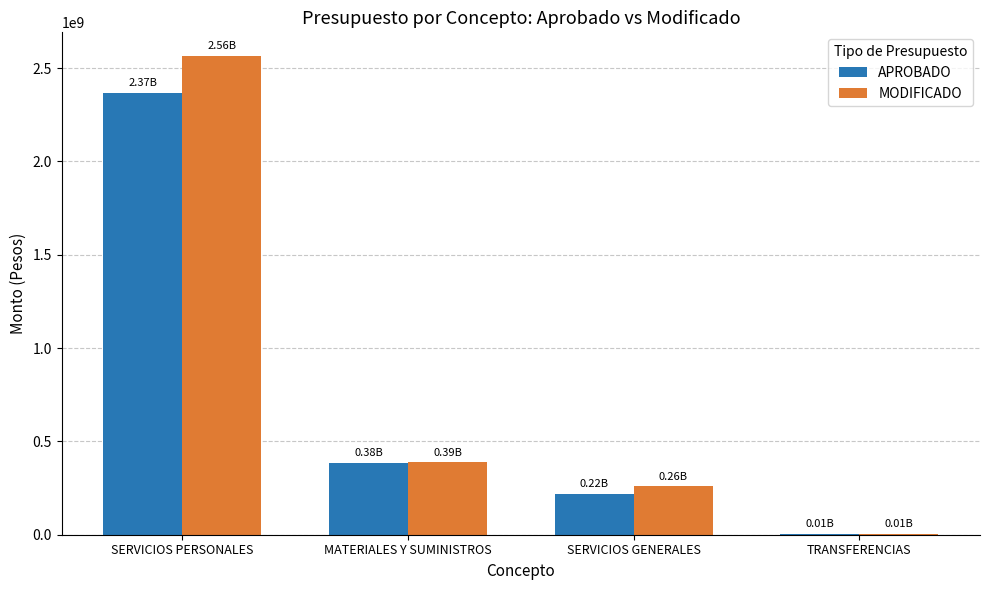

What is the total value across all series at MATERIALES Y SUMINISTROS?

772188753